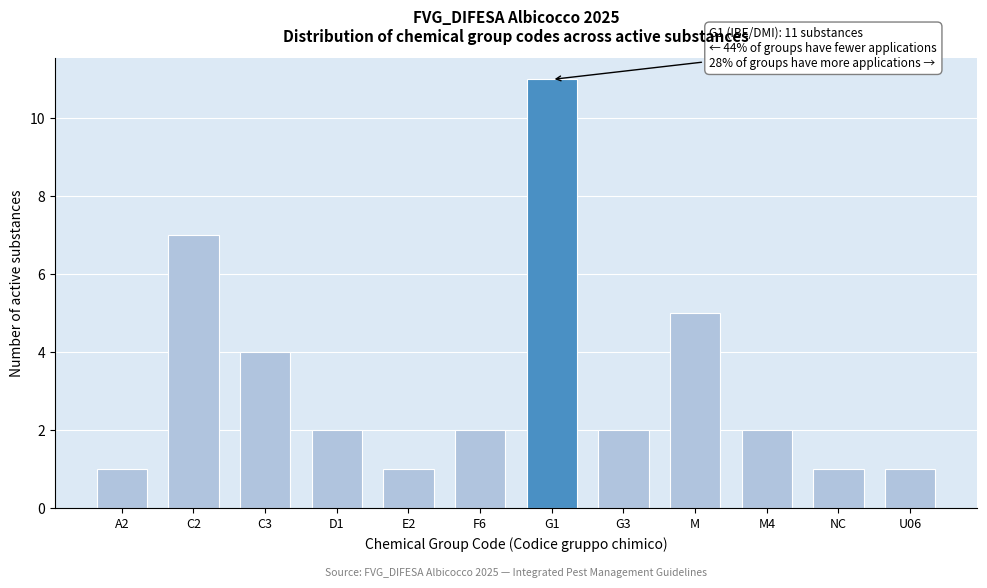

Reading left to right, transcribe all the data shown in this chart.

A2=1	C2=7	C3=4	D1=2	E2=1	F6=2	G1=11	G3=2	M=5	M4=2	NC=1	U06=1